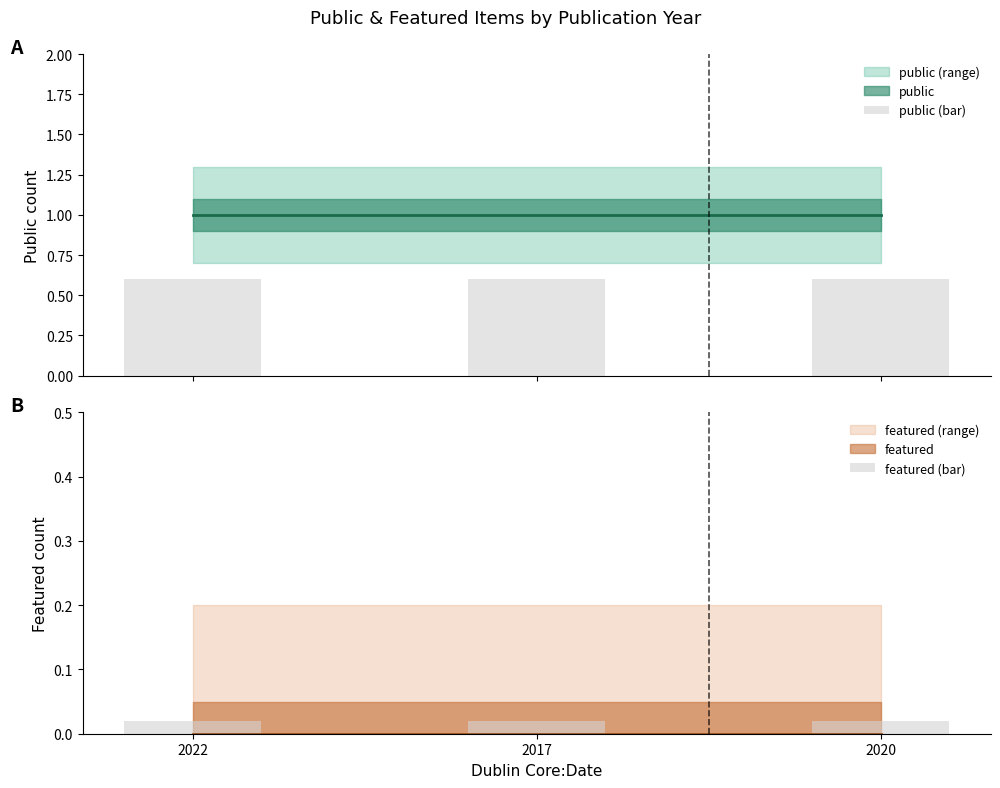

The value of featured (bar) at 2020 is 0.0. True or false?

False